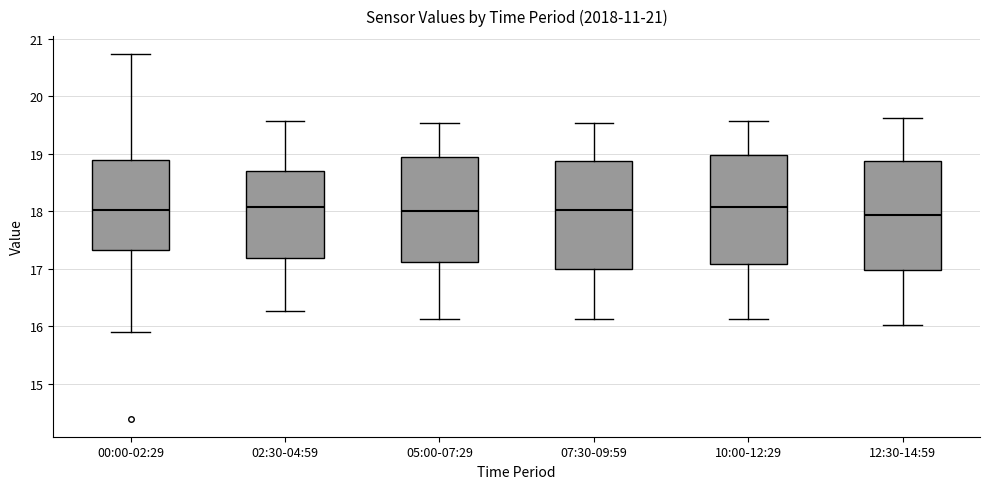

Reading left to right, read every box against the y-axis: the position of its median line, the range the box covers, and the ends of its whiskers. The values are not printed on the chart, so give them approximately, as read against the axis.

00:00-02:29: median 18.0, box 17.3 to 18.9, whiskers 15.9 to 20.7
02:30-04:59: median 18.1, box 17.2 to 18.7, whiskers 16.3 to 19.6
05:00-07:29: median 18.0, box 17.1 to 18.9, whiskers 16.1 to 19.5
07:30-09:59: median 18.0, box 17.0 to 18.9, whiskers 16.1 to 19.5
10:00-12:29: median 18.1, box 17.1 to 19.0, whiskers 16.1 to 19.6
12:30-14:59: median 17.9, box 17.0 to 18.9, whiskers 16.0 to 19.6